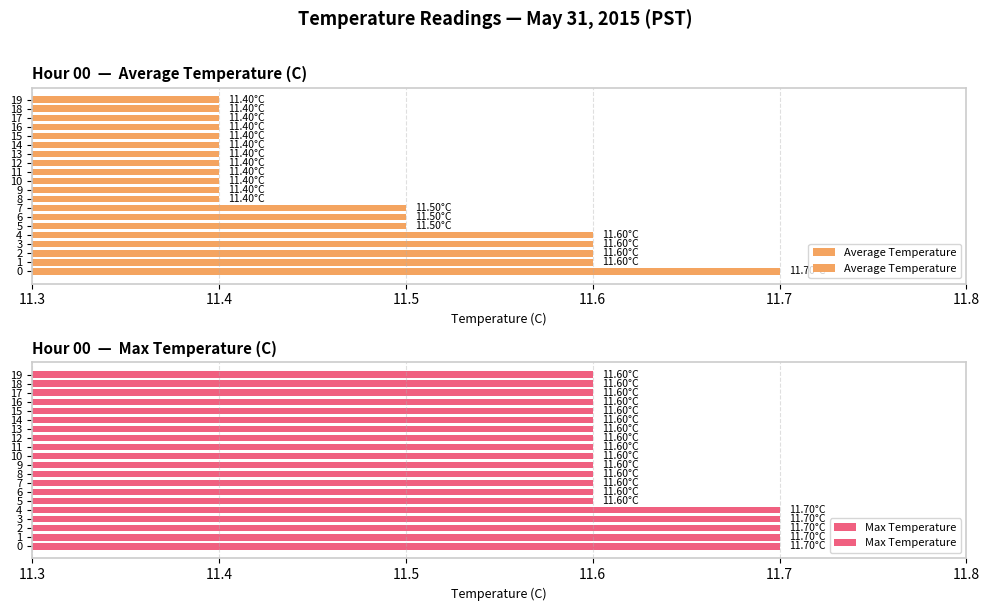

What position from the left is 17?

18